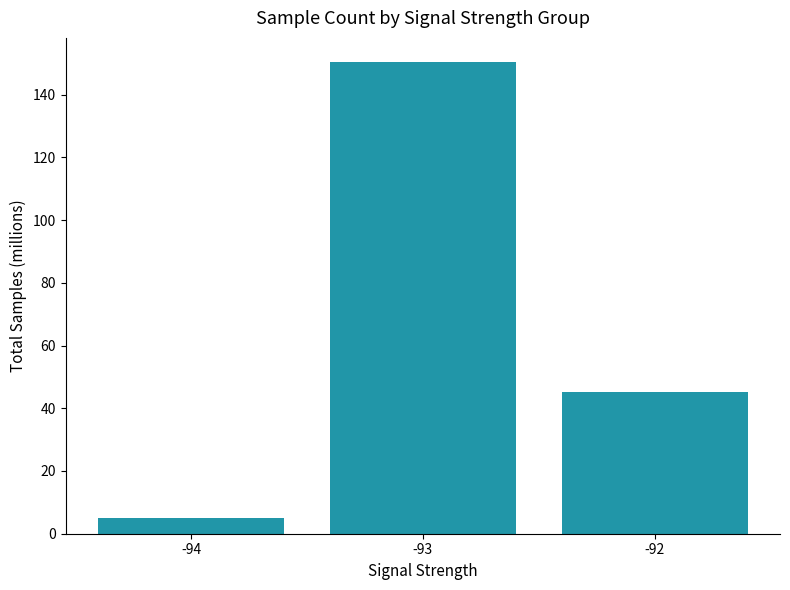

What is the value of the 1st bar from the left?

5.0